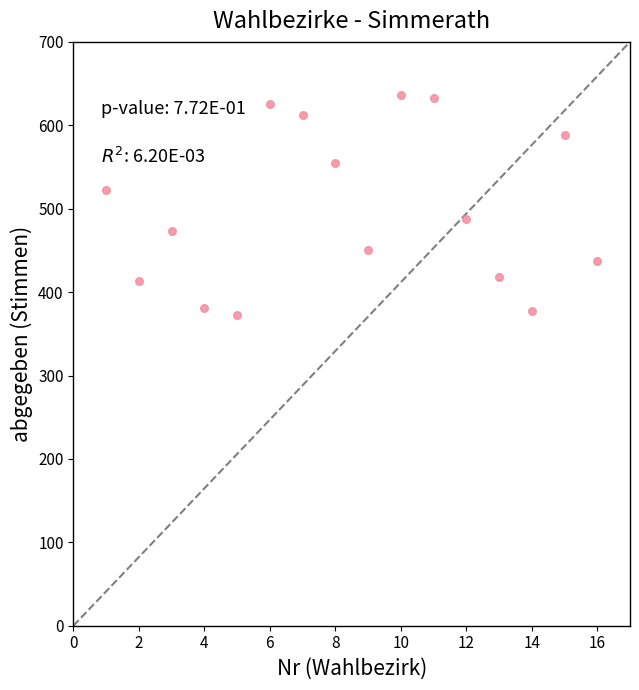

What is the range of Y values (max minus min)?

264